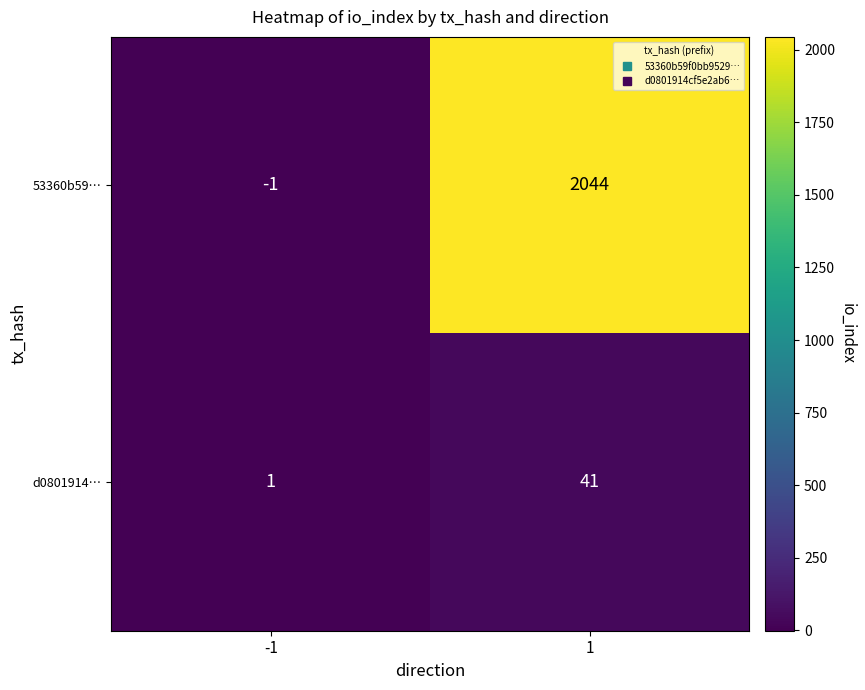

At how many categories does at least one series exceed 1148?

1